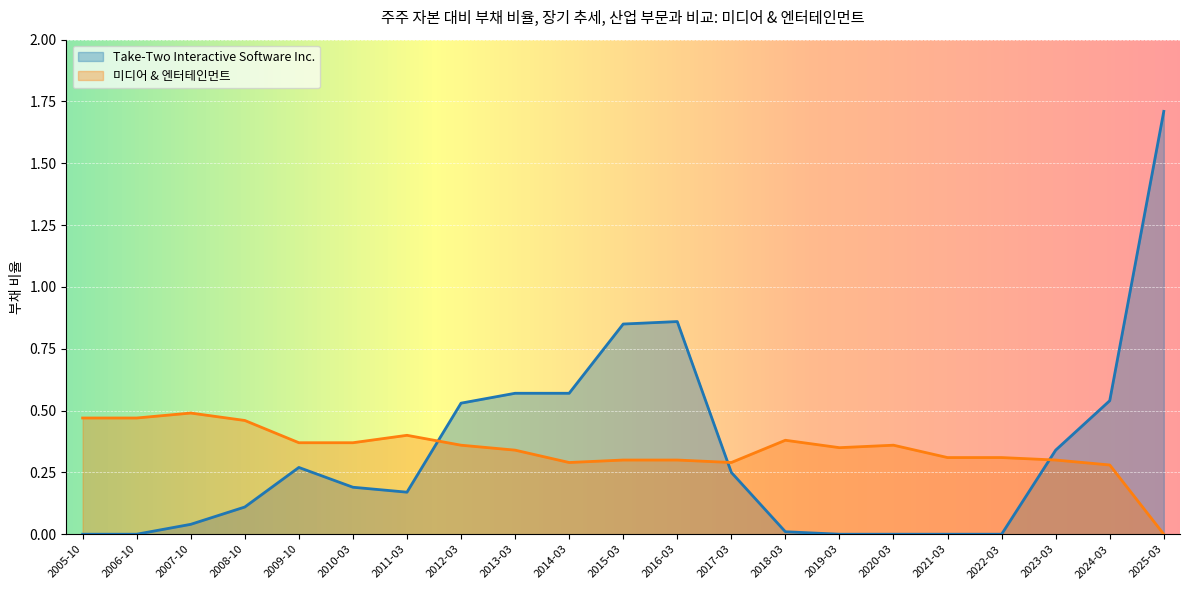

Is the value of 미디어 & 엔터테인먼트 at 2005-10 greater than the value of Take-Two Interactive Software Inc. at 2006-10?

Yes